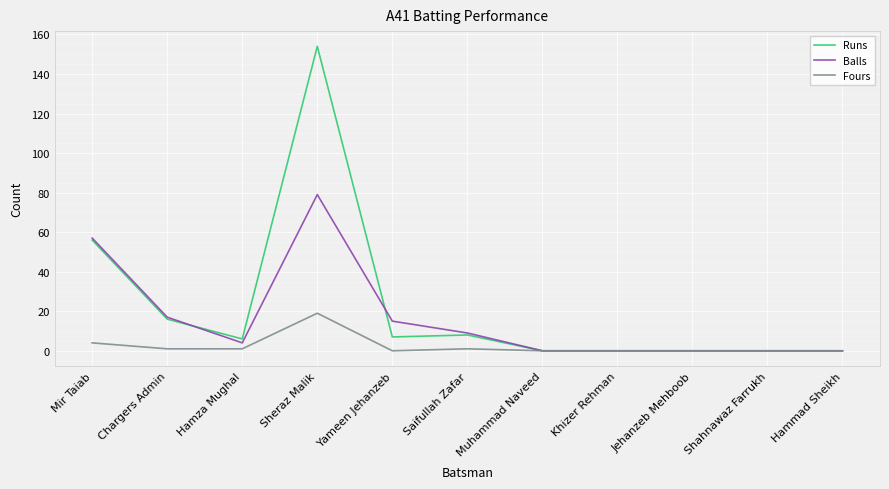

Reading left to right, extract all data points from this chart.

Runs: 56	16	6	154	7	8	0	0	0	0	0
Balls: 57	17	4	79	15	9	0	0	0	0	0
Fours: 4	1	1	19	0	1	0	0	0	0	0